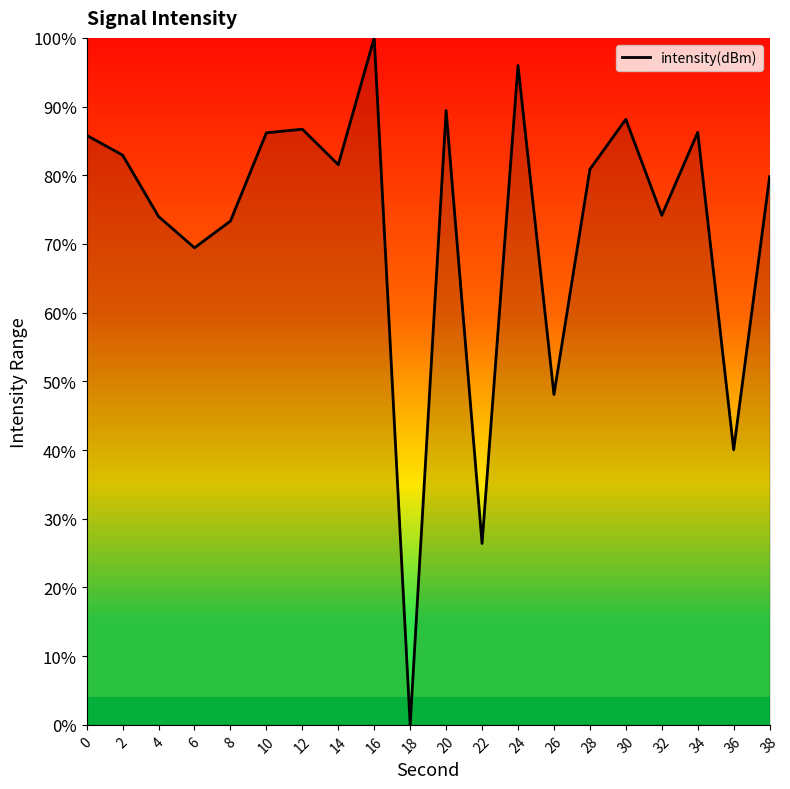

What is the ratio of the value at 36 to the value at 4?

0.5